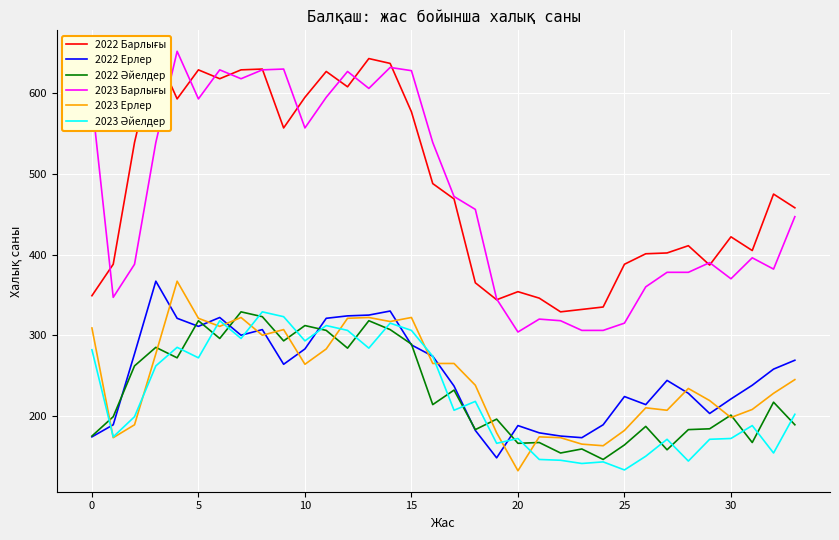

True or false: 2022 Ерлер and 2022 Барлығы cross at least once.

False